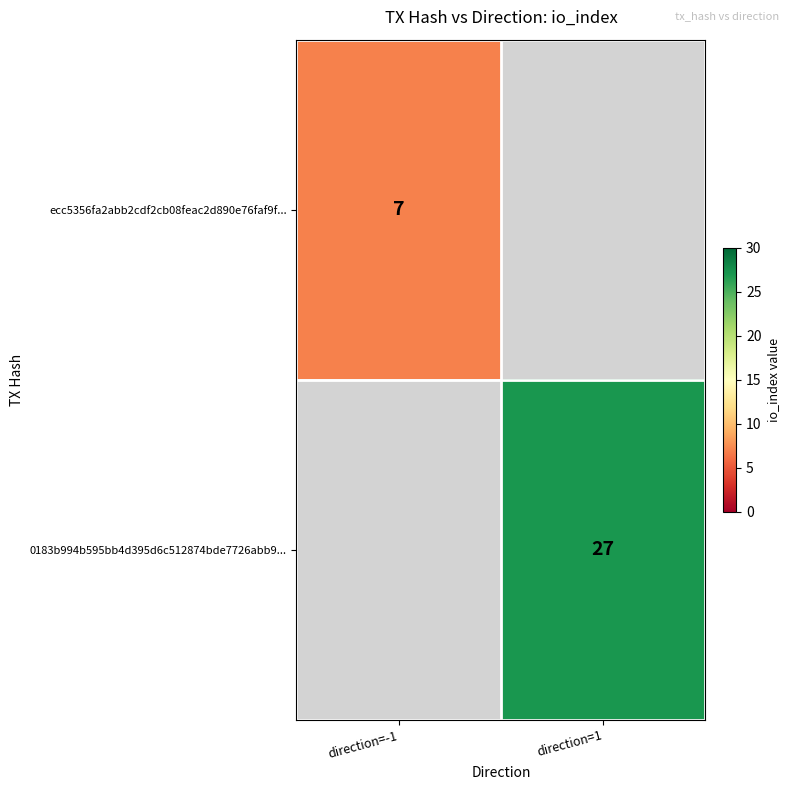

The 0183b994b595bb4d395d6c512874bde7726abb9... series shows 27 at direction=1. True or false?

True